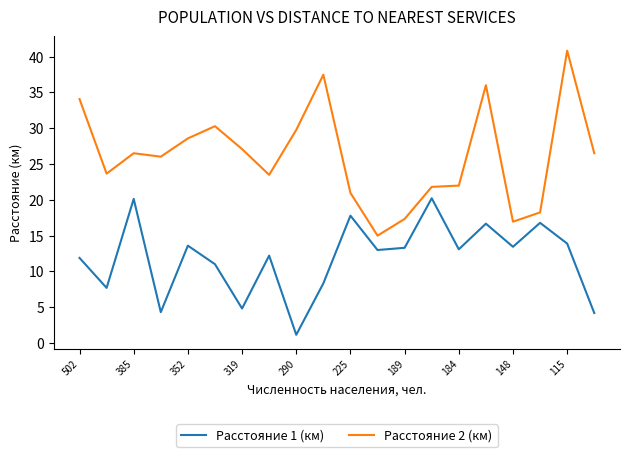

What is the difference between the maximum and minimum values in the Расстояние 2 (км) series?

25.8